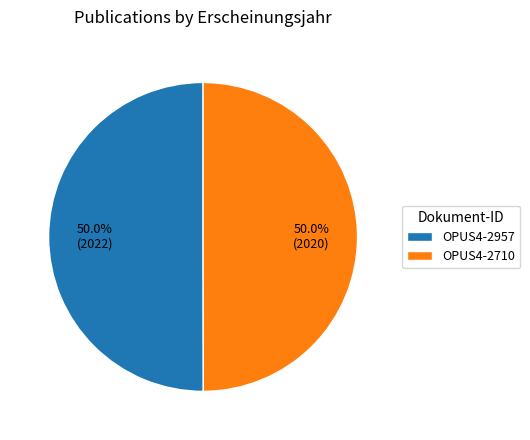

What portion of the pie excludes OPUS4-2710?

50.0%